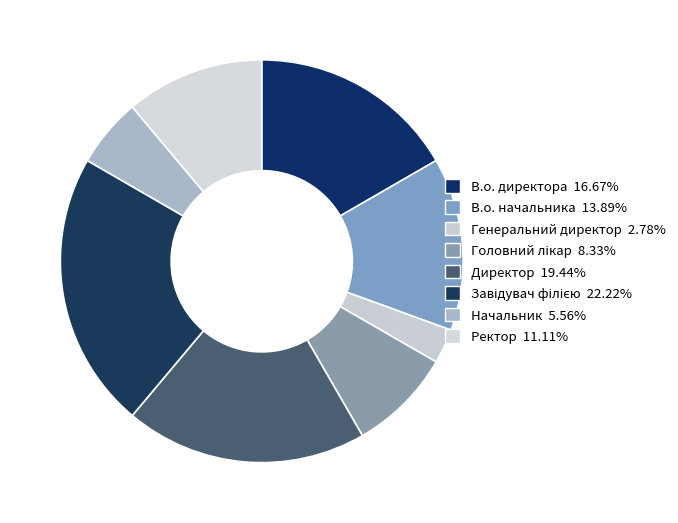

Count the number of slices in the pie.

8